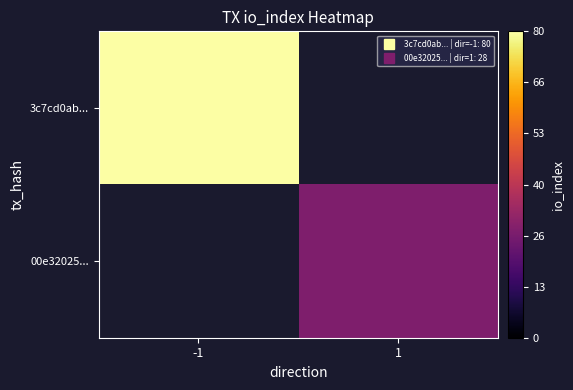

At -1, list the series in order from largest to smallest.

3c7cd0ab..., 00e32025...